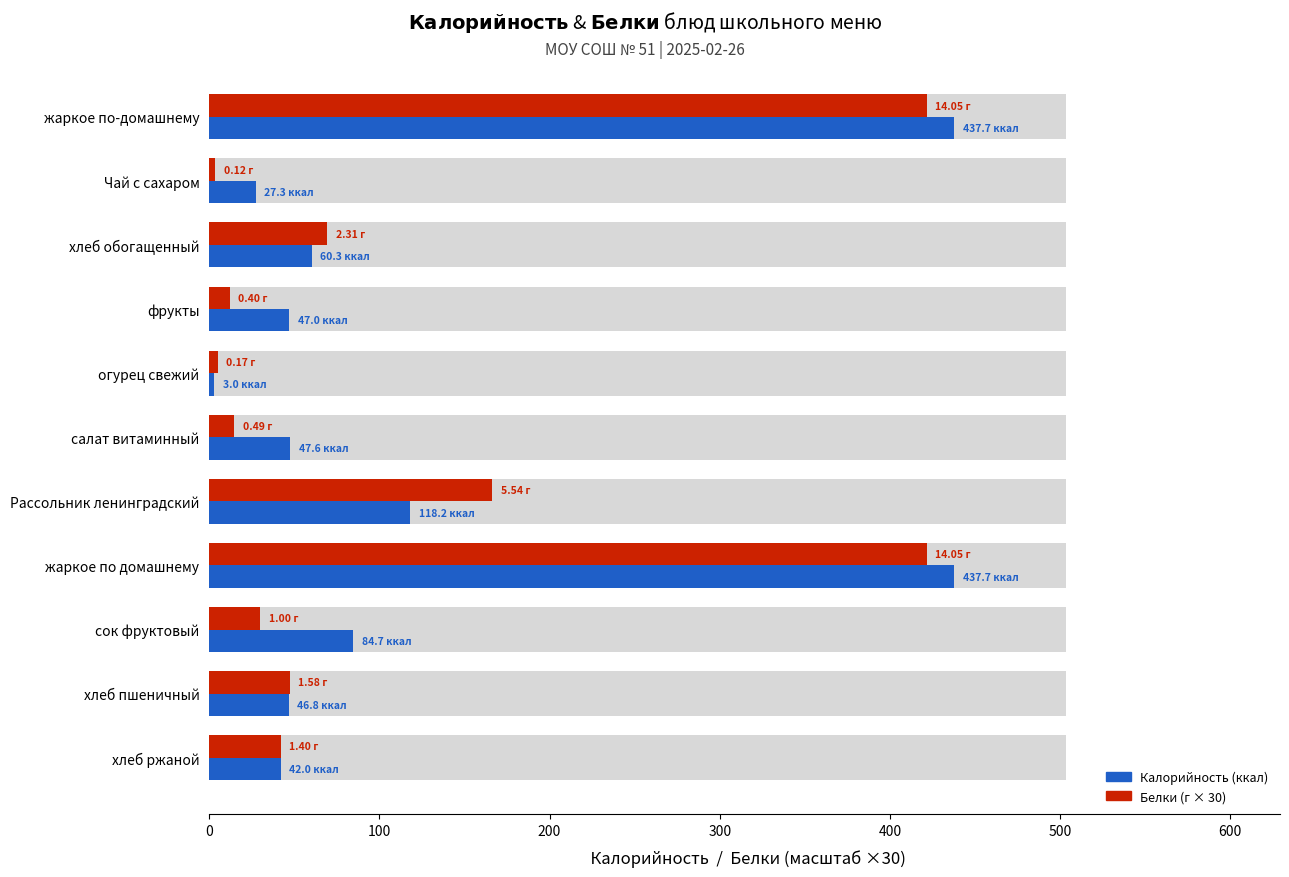

How many categories are shown in the chart?

11